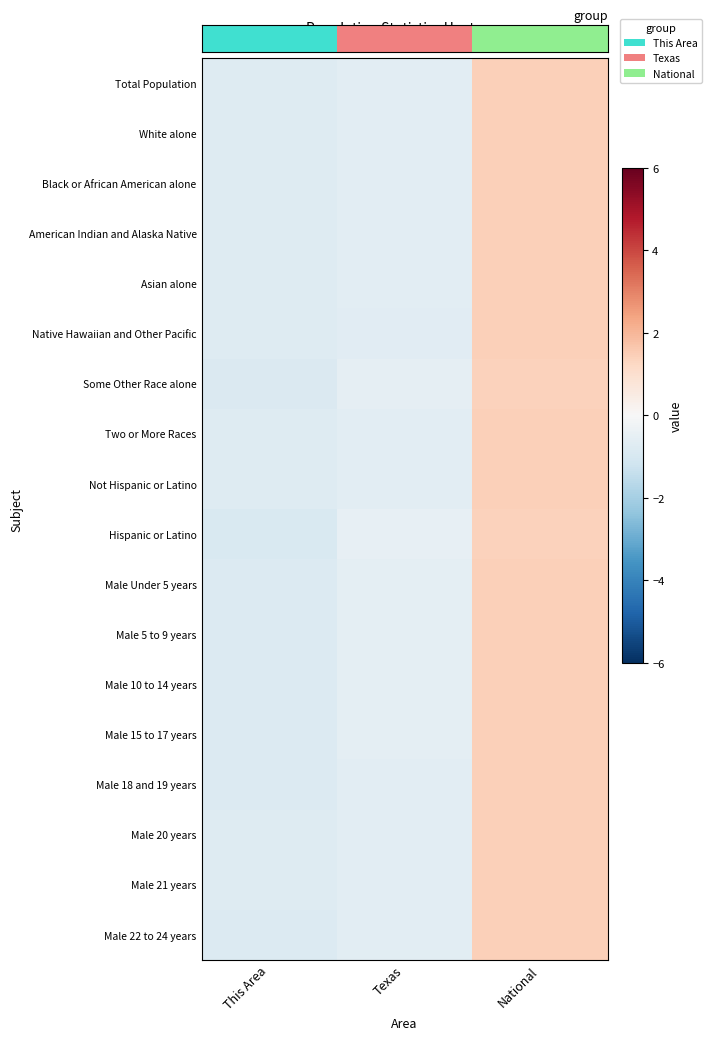

At which category is the sum across all series the highest?

National